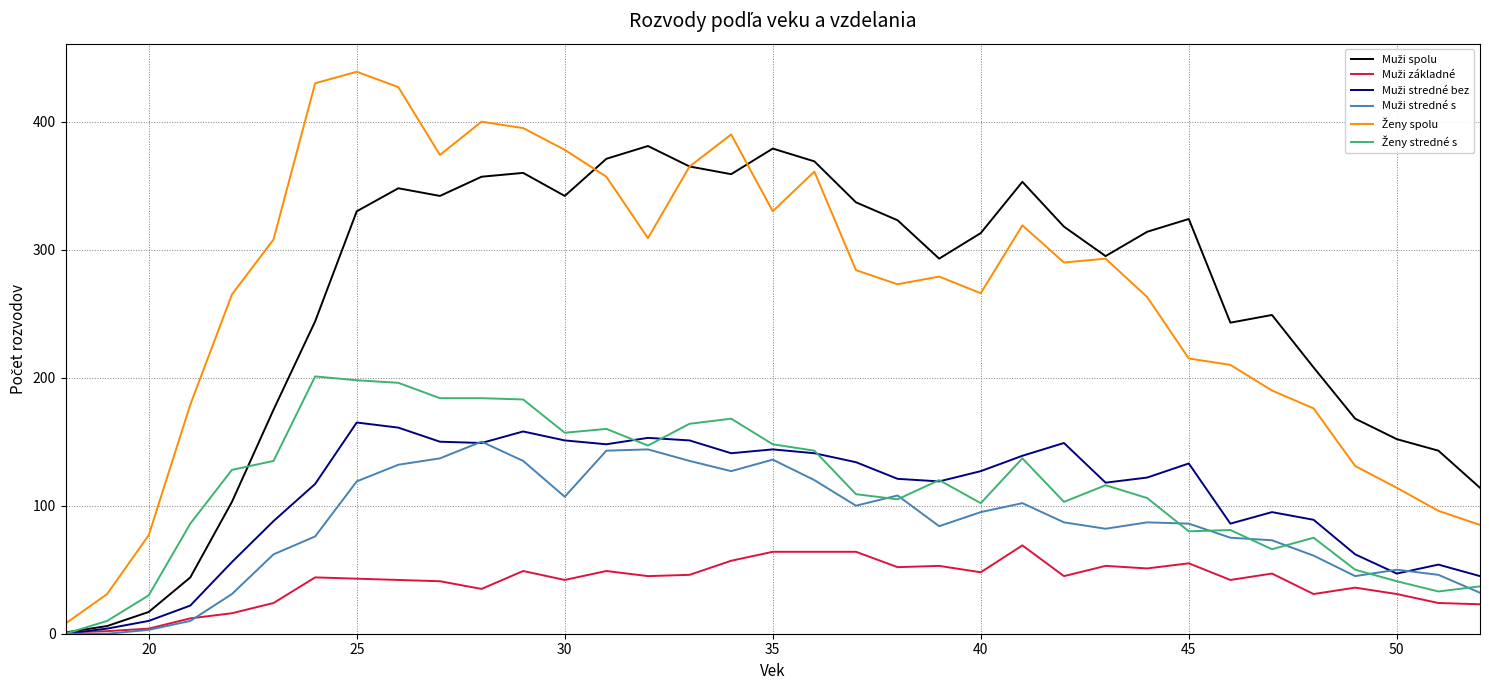

What is the greatest value displayed?

439